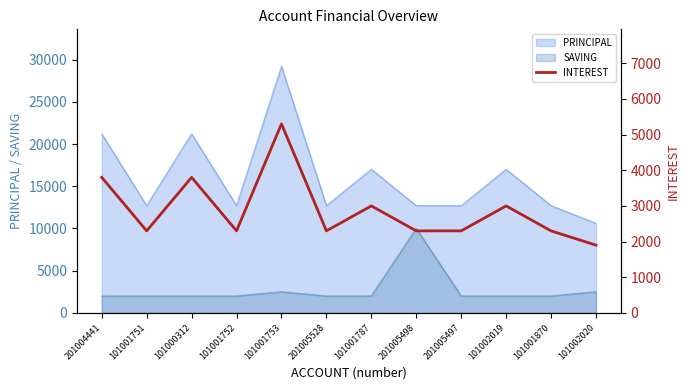

Where is the data nearest to the value 3600?

201004441